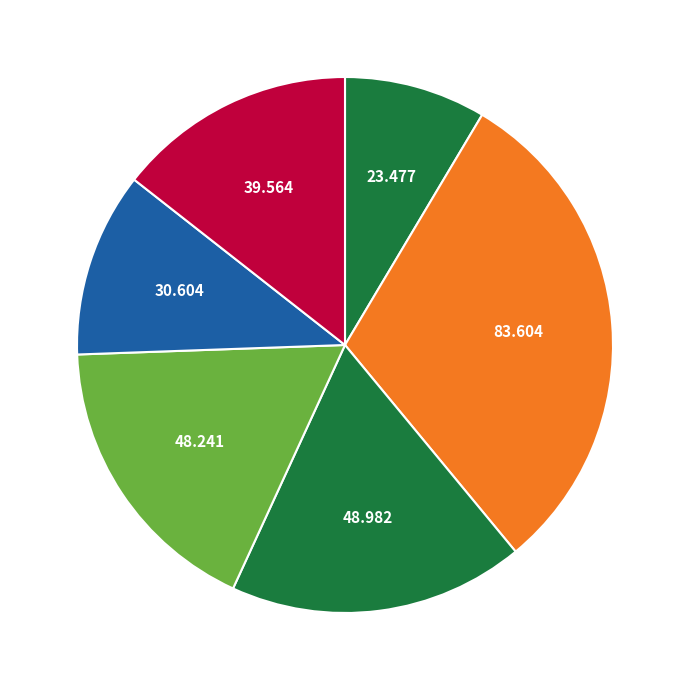

How many segments does this pie chart have?

6